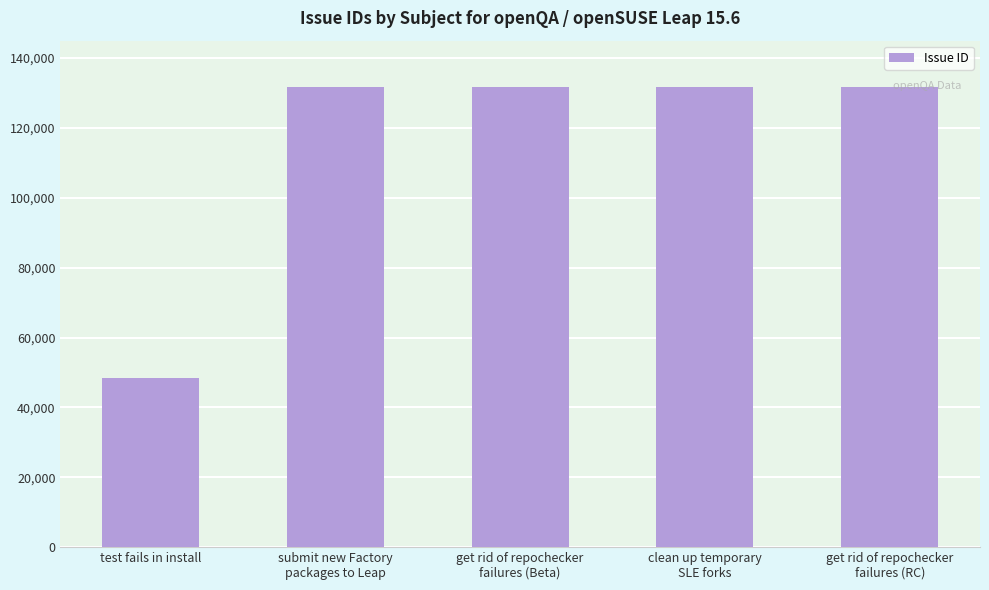

What is the value of the 5th bar from the left?

131768